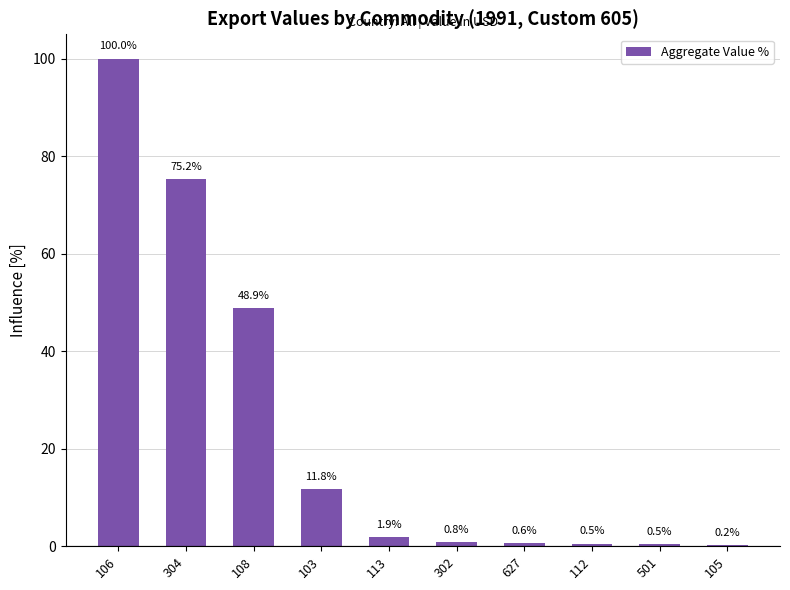

What is the sum of the values at 302 and 108?

49.7